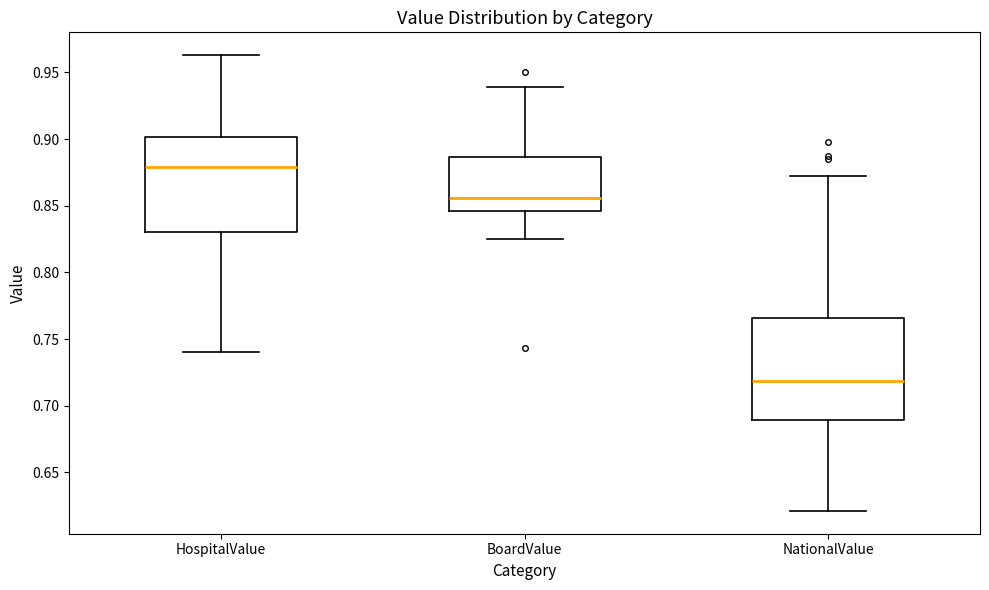

Reading left to right, transcribe this box plot: for each box, give where its median line is, the range the box spans, and where its two whiskers end, as read against the y-axis. The values are not printed on the chart, so give them approximately, as read against the axis.

HospitalValue: median 0.880, box 0.830 to 0.900, whiskers 0.740 to 0.965
BoardValue: median 0.855, box 0.845 to 0.885, whiskers 0.825 to 0.940
NationalValue: median 0.720, box 0.690 to 0.765, whiskers 0.620 to 0.870